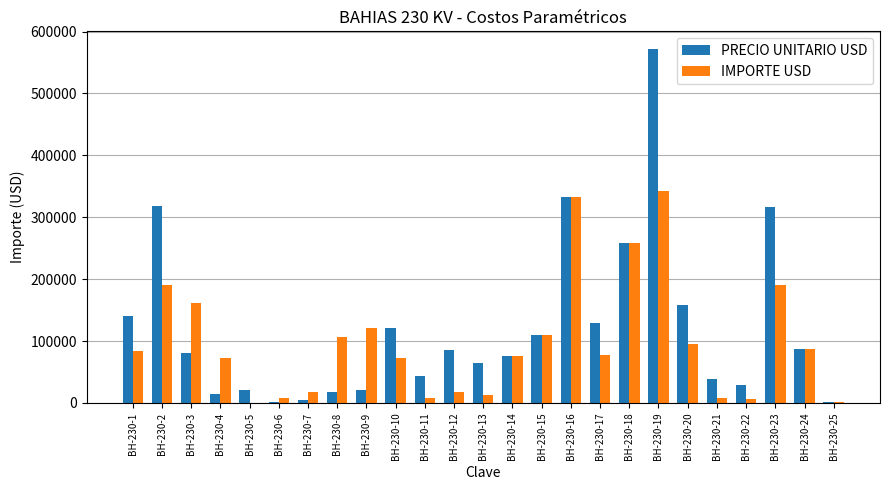

What are all the series names shown in the legend?

PRECIO UNITARIO USD, IMPORTE USD